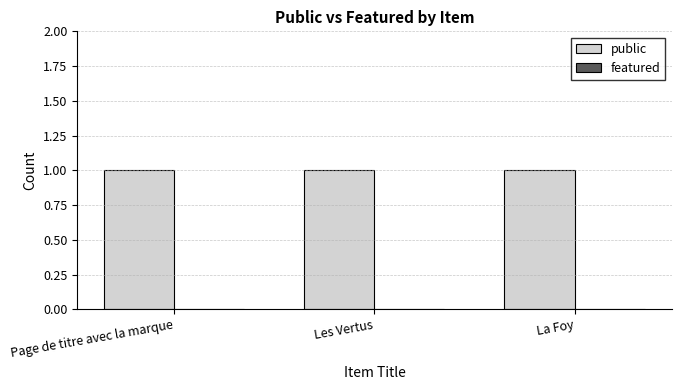

At which label does public reach its peak?

Page de titre avec la marque